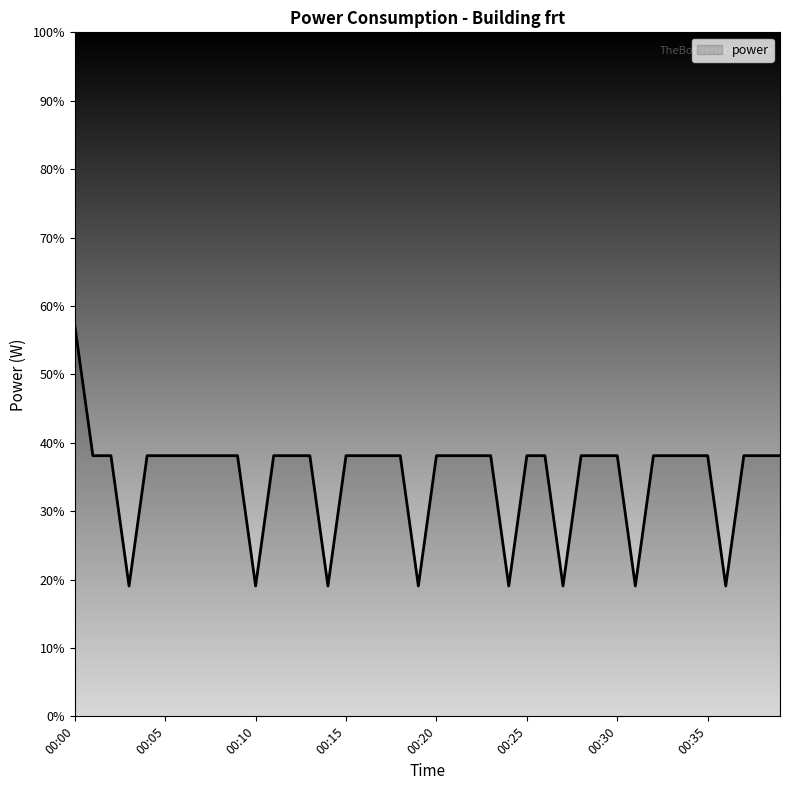

What is the minimum value shown in the chart?

19.1